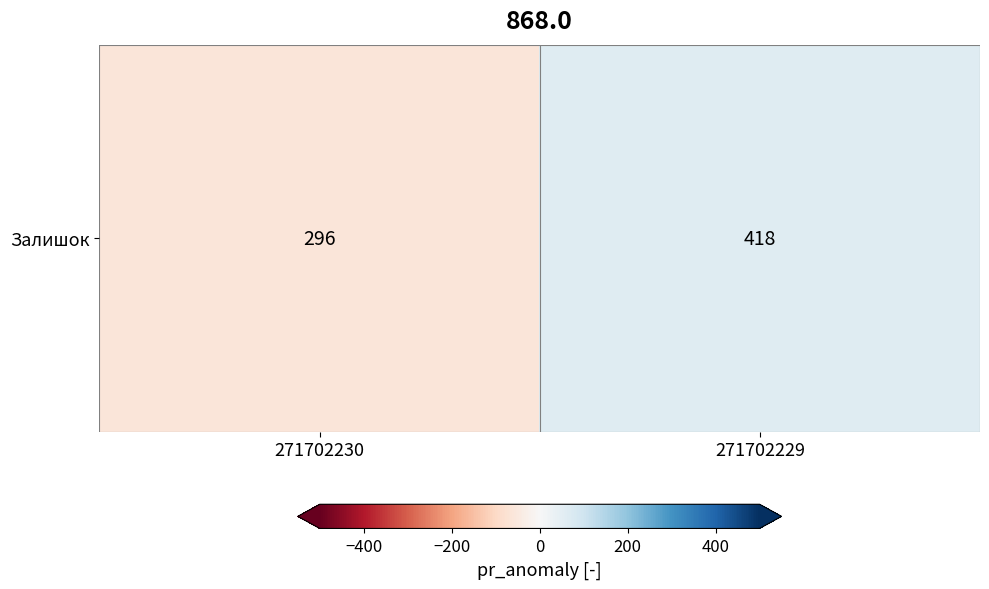

The value at 271702230 is -30. True or false?

False